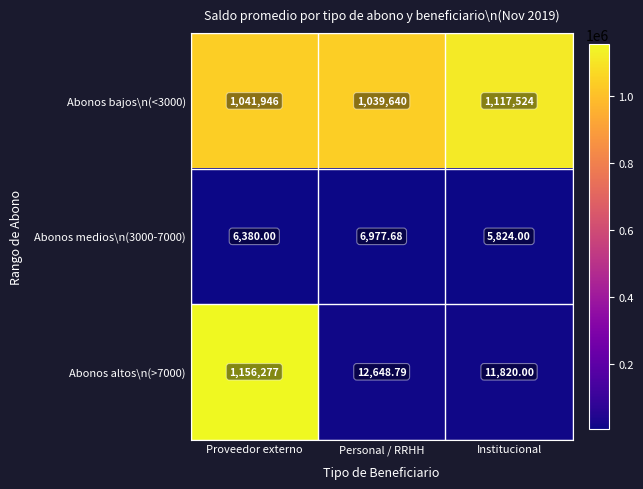

At which category does the chart reach its peak across all series?

Proveedor externo